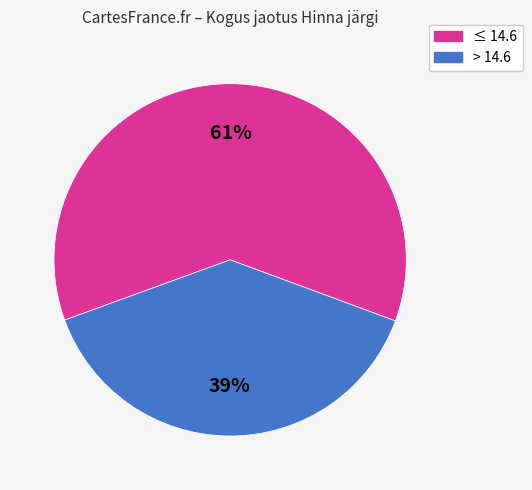

How many segments does this pie chart have?

2